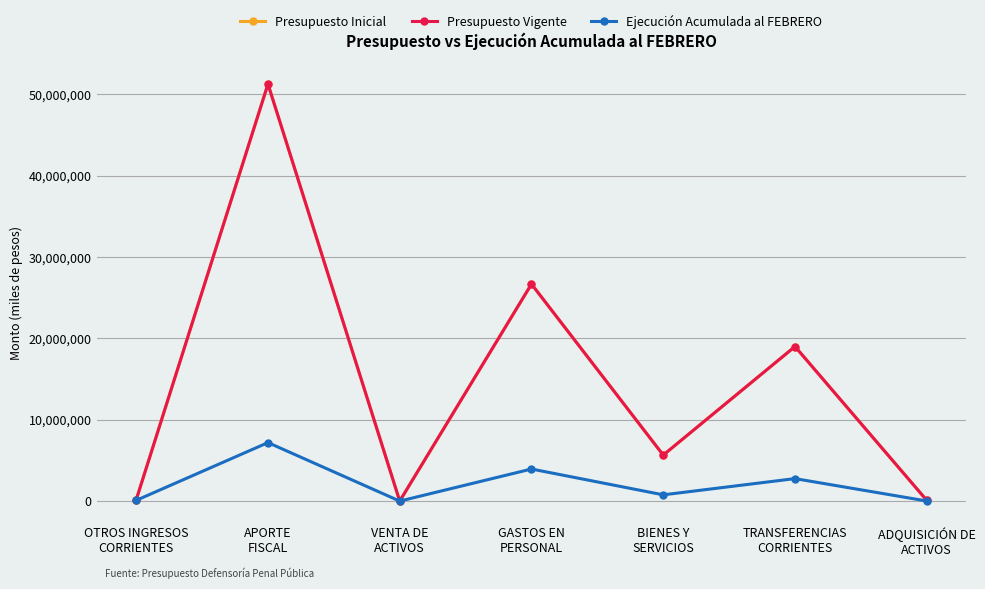

What is the approximate value of Presupuesto Vigente at APORTE
FISCAL?

51254383